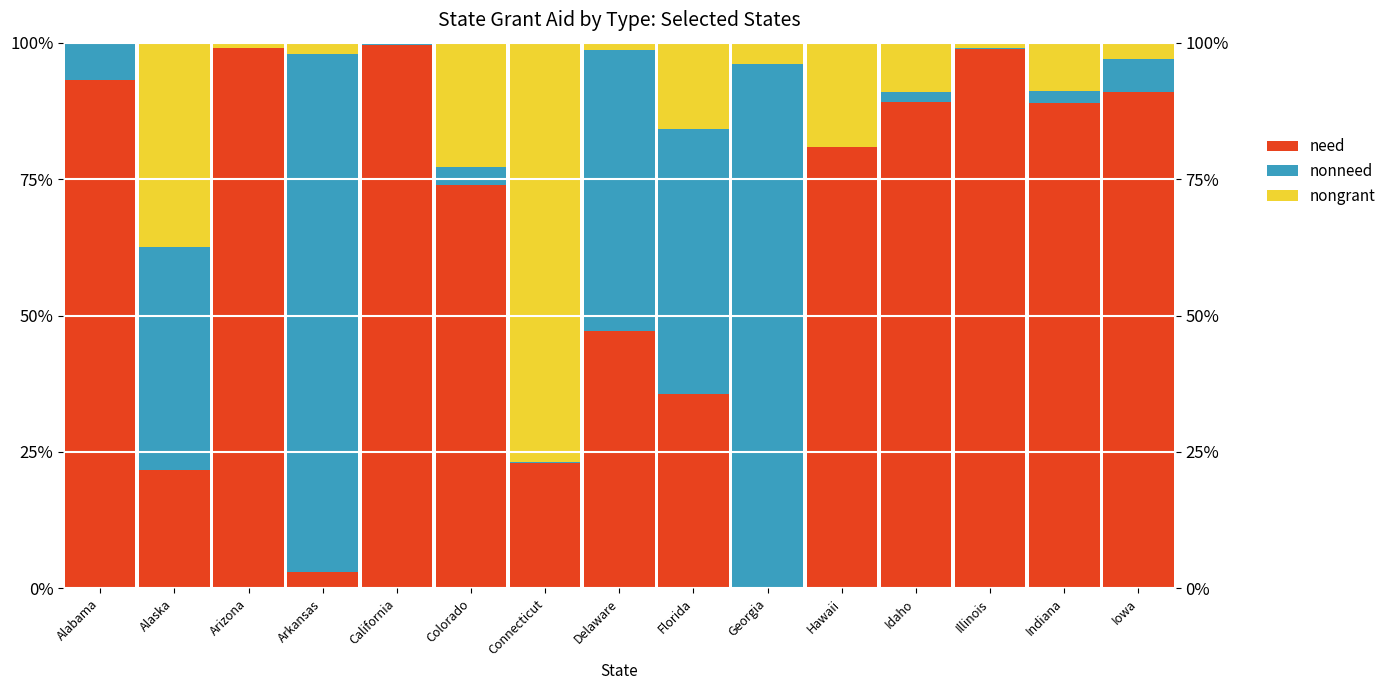

At how many categories does at least one series exceed 68?

12